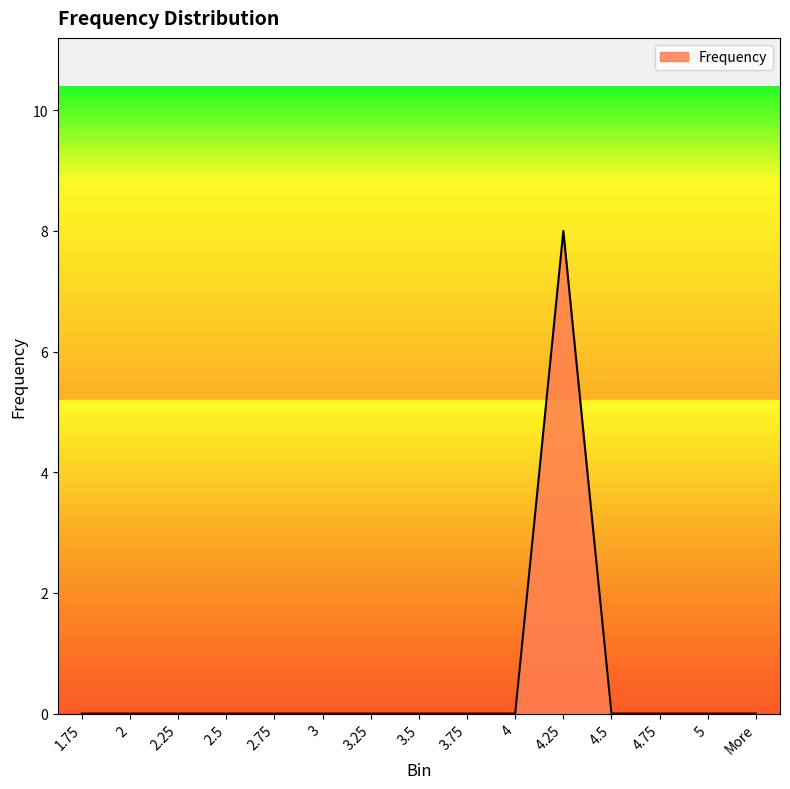

What is the difference between the maximum and second lowest values?

8